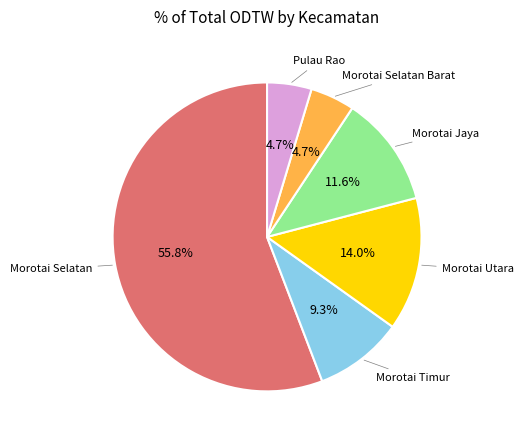

Is there a majority slice in this chart?

Yes